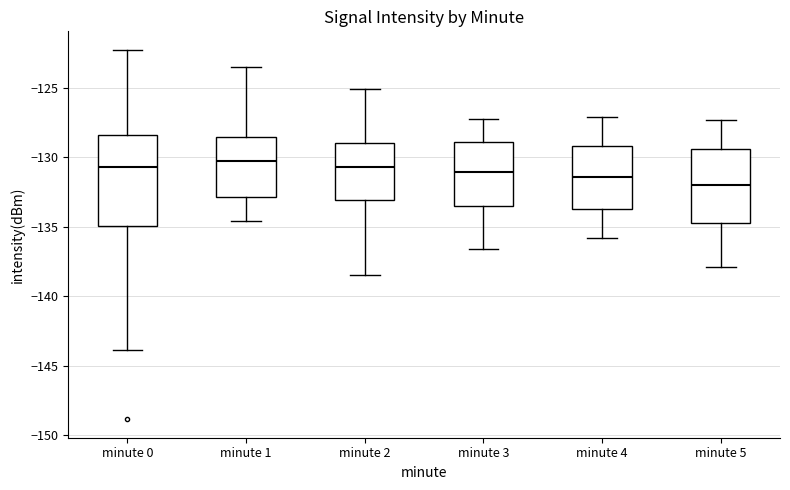

Comparing the boxes themselves (not the whiskers), which one is the tallest?

minute 0